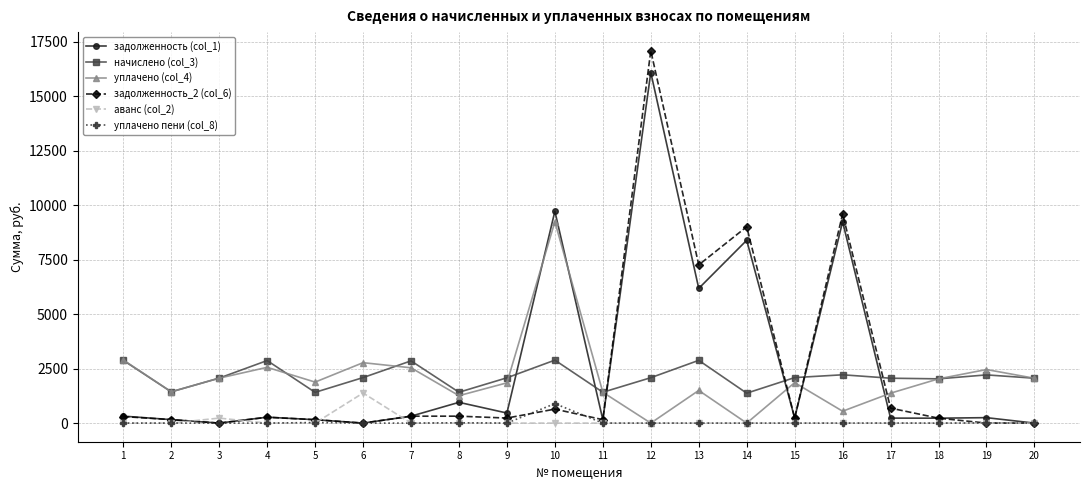

Which series has the widest spread of values?

задолженность_2 (col_6)